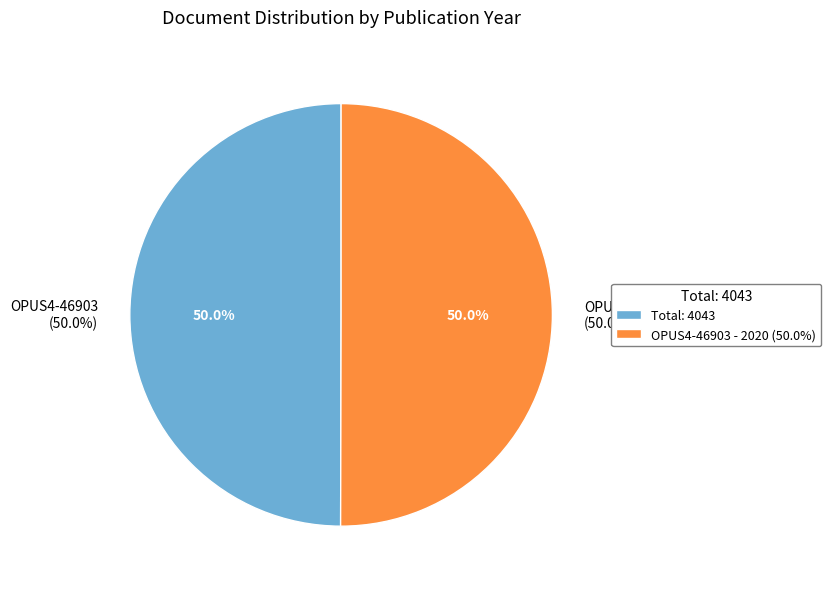

To the nearest percent, what is the combined percentage of OPUS4-46903 and OPUS4-58880?

100%